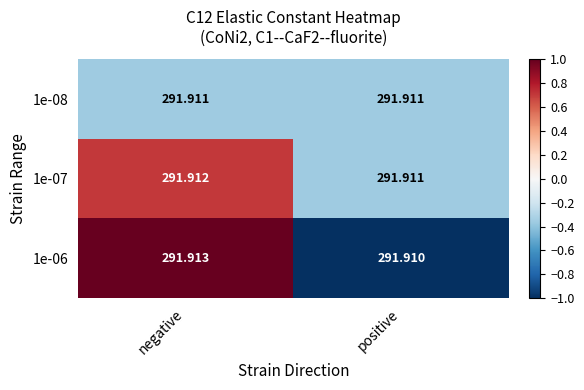

At which category is the sum across all series the highest?

negative